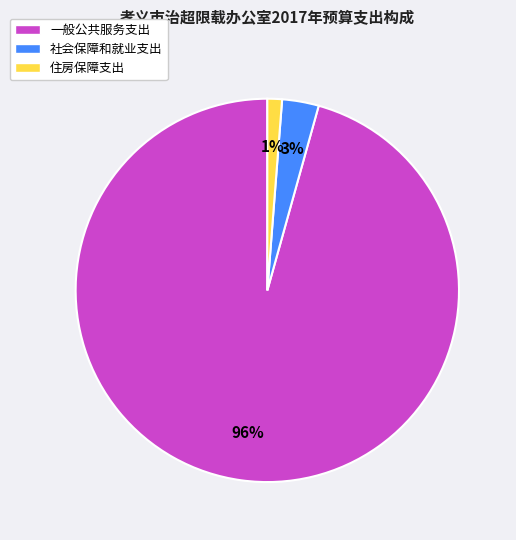

To the nearest percent, what portion does 一般公共服务支出 represent?

96%